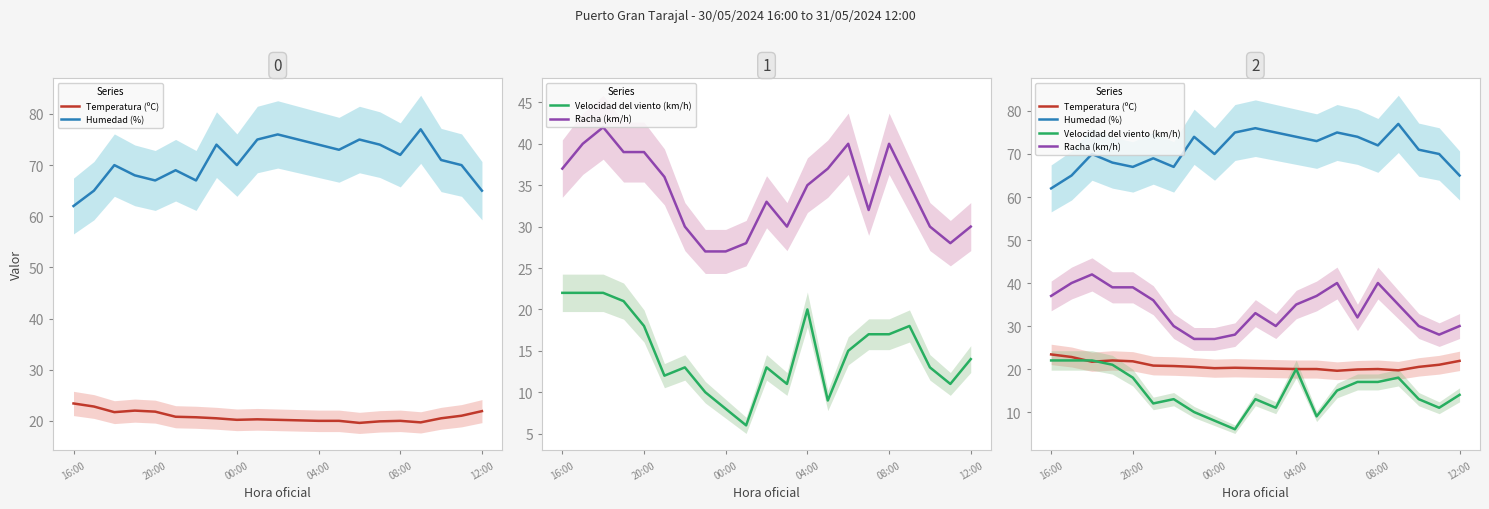

True or false: Humedad (%) has a value of 130.2 at 13.

False